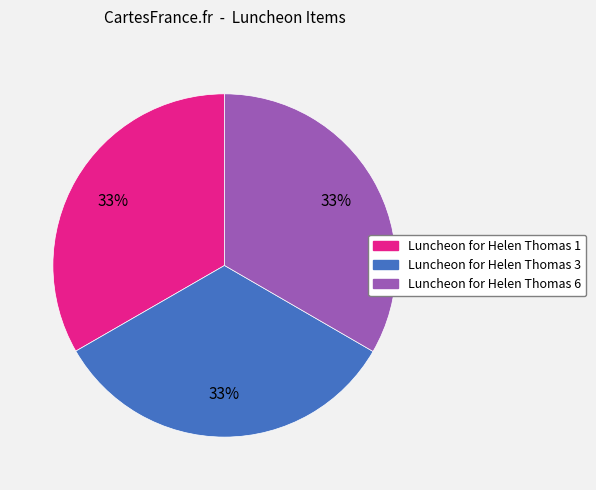

What is the ratio of the value at Luncheon for Helen Thomas 3 to the value at Luncheon for Helen Thomas 6?

1.0